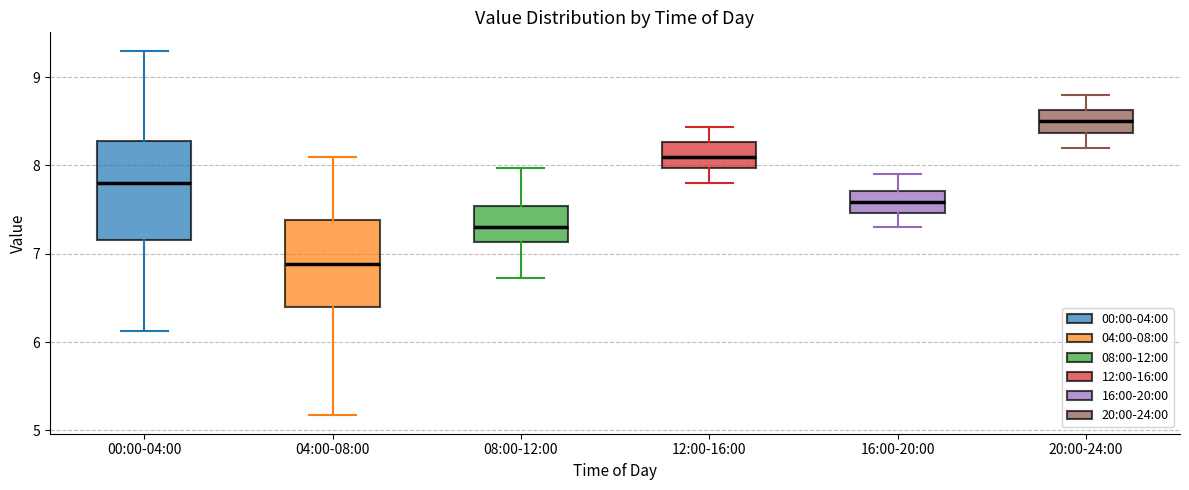

Reading left to right, read every box against the y-axis: the position of its median line, the range the box covers, and the ends of its whiskers. The values are not printed on the chart, so give them approximately, as read against the axis.

00:00-04:00: median 7.8, box 7.2 to 8.3, whiskers 6.1 to 9.3
04:00-08:00: median 6.9, box 6.4 to 7.4, whiskers 5.2 to 8.1
08:00-12:00: median 7.3, box 7.1 to 7.5, whiskers 6.7 to 8.0
12:00-16:00: median 8.1, box 8.0 to 8.3, whiskers 7.8 to 8.4
16:00-20:00: median 7.6, box 7.5 to 7.7, whiskers 7.3 to 7.9
20:00-24:00: median 8.5, box 8.4 to 8.6, whiskers 8.2 to 8.8